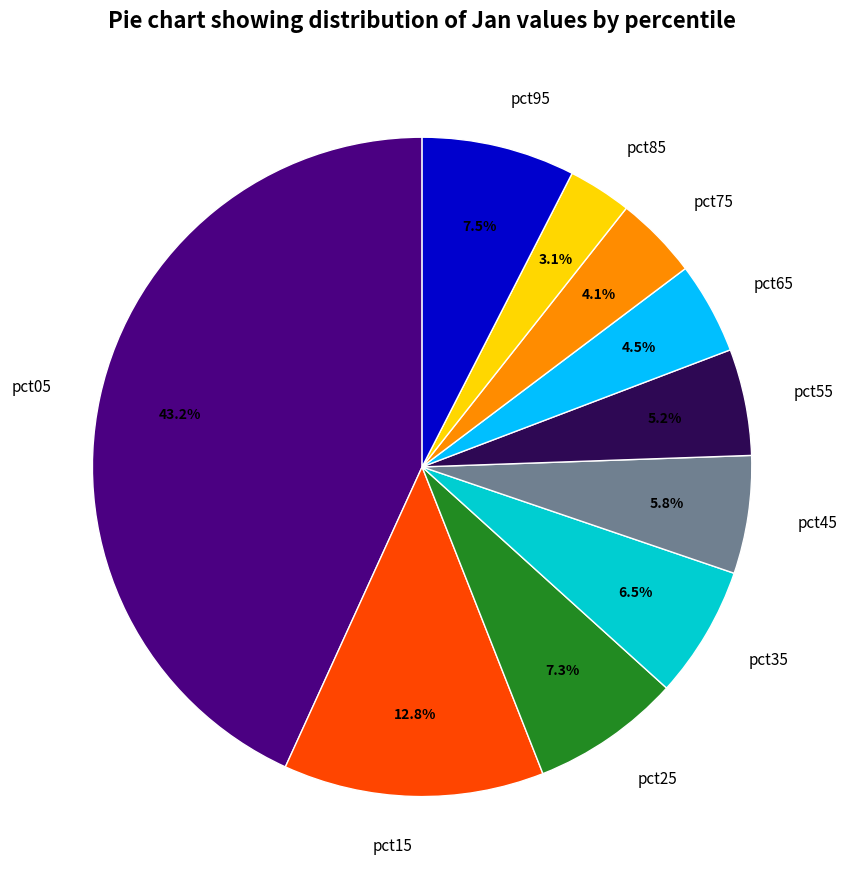

What portion of the pie excludes pct75?

95.9%